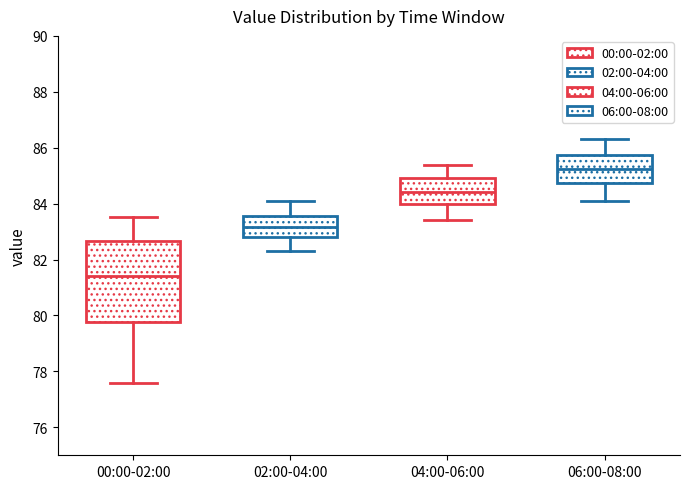

Reading left to right, transcribe this box plot: for each box, give where its median line is, the range the box spans, and where its two whiskers end, as read against the y-axis. The values are not printed on the chart, so give them approximately, as read against the axis.

00:00-02:00: median 81.4, box 79.8 to 82.6, whiskers 77.6 to 83.6
02:00-04:00: median 83.2, box 82.8 to 83.6, whiskers 82.4 to 84.2
04:00-06:00: median 84.4, box 84.0 to 85.0, whiskers 83.4 to 85.4
06:00-08:00: median 85.2, box 84.8 to 85.8, whiskers 84.2 to 86.4